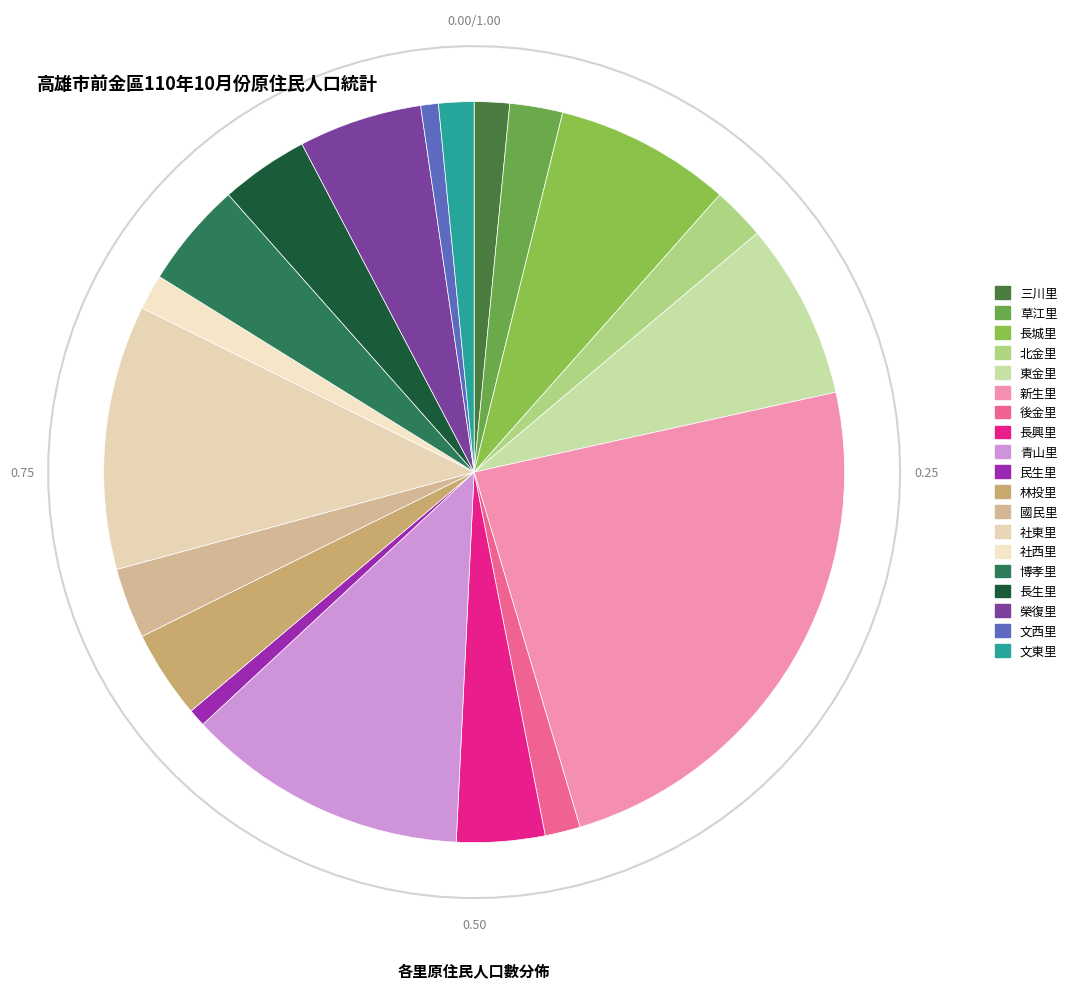

What percentage is the 北金里 slice, to the nearest percent?

2%